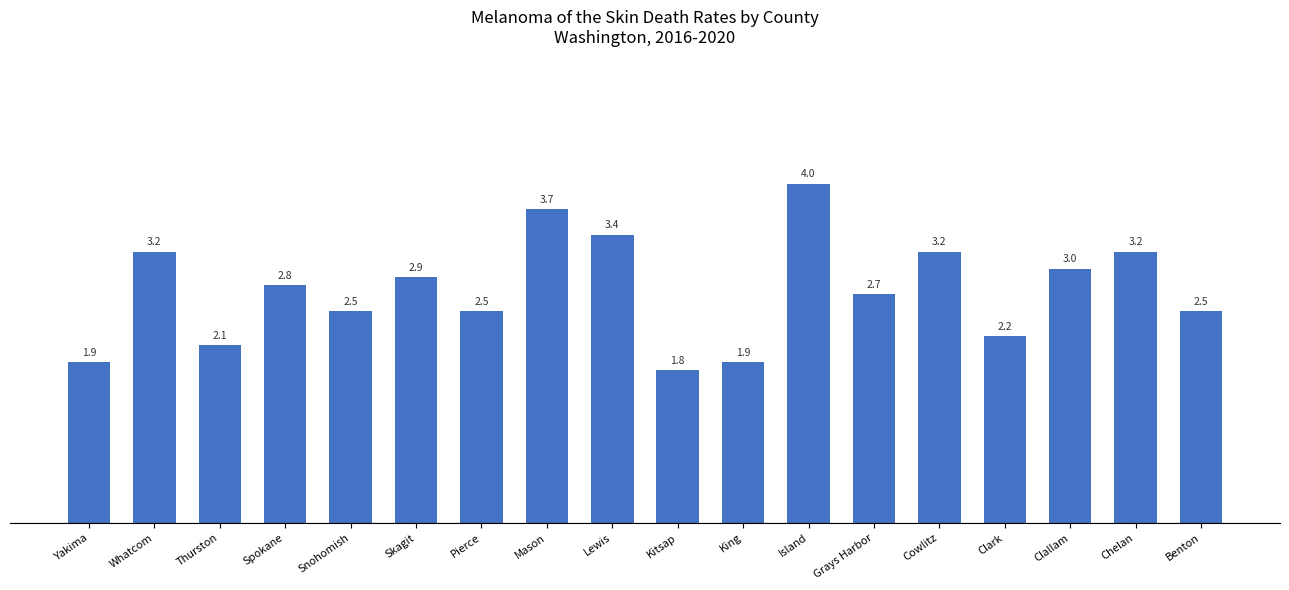

Which has a higher value, Grays Harbor or Mason?

Mason